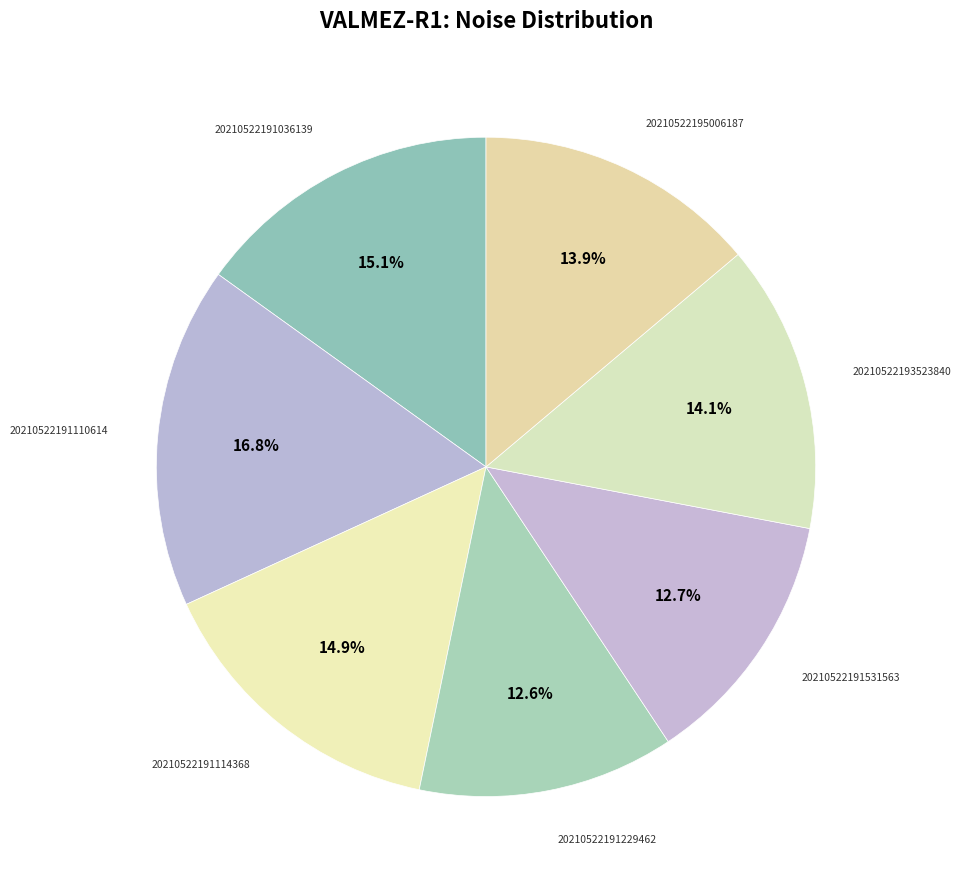

Rank the categories by value from lowest to highest.

20210522191229462, 20210522191531563, 20210522195006187, 20210522193523840, 20210522191114368, 20210522191036139, 20210522191110614